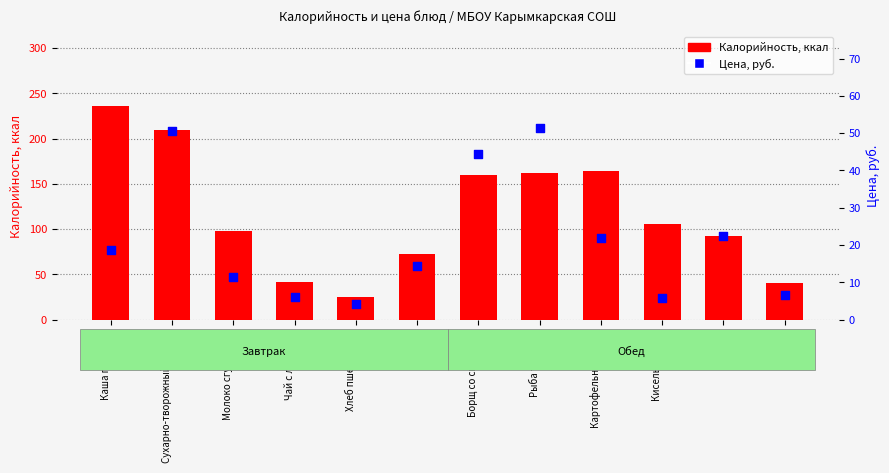

Which series reaches the maximum Y coordinate?

Калорийность